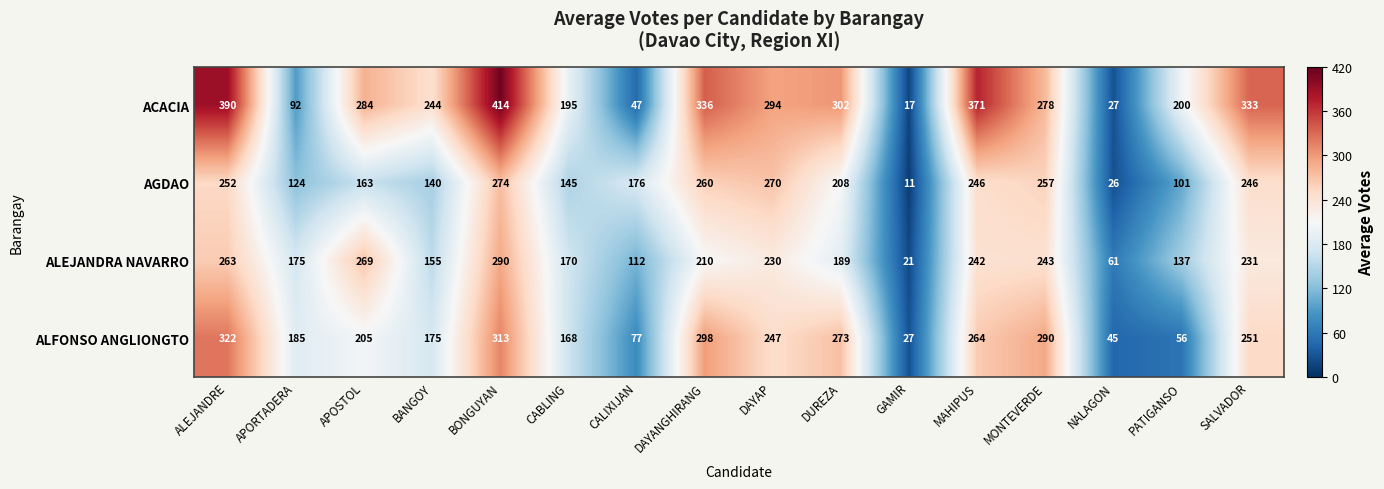

Which series has the largest total across all categories?

ACACIA